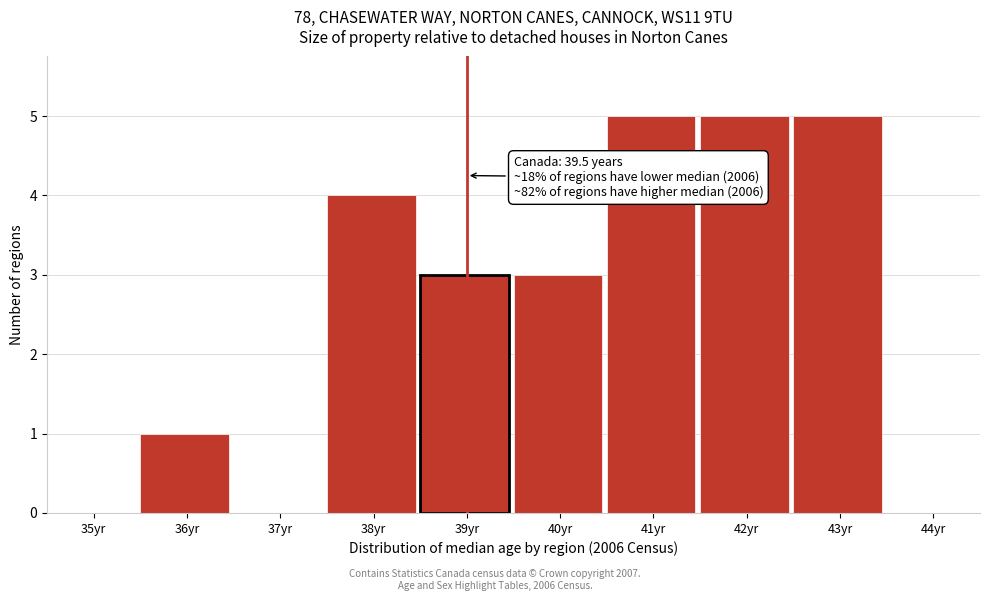

Reading right to left, transcribe all the data shown in this chart.

44yr=0	43yr=5	42yr=5	41yr=5	40yr=3	39yr=3	38yr=4	37yr=0	36yr=1	35yr=0